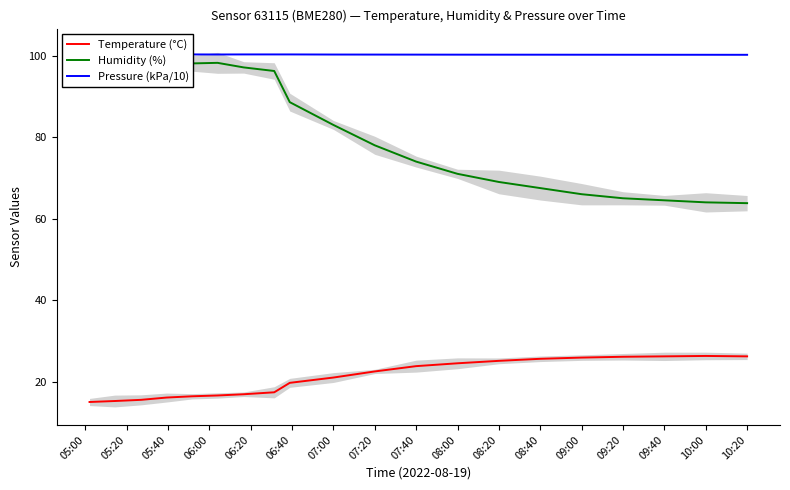

How many interior local valleys does the Humidity (%) series have?

1